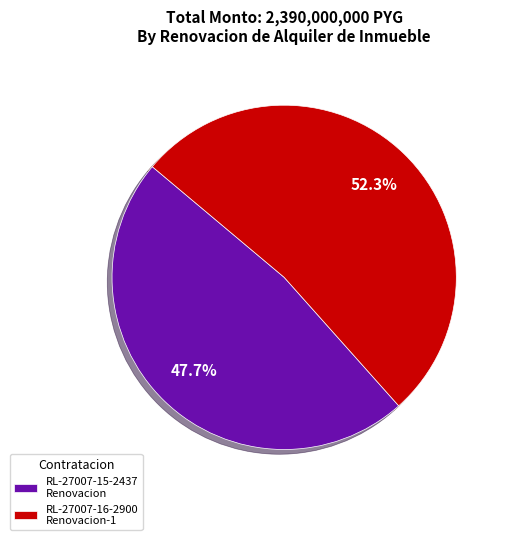

To the nearest percent, what is the average slice percentage?

50%